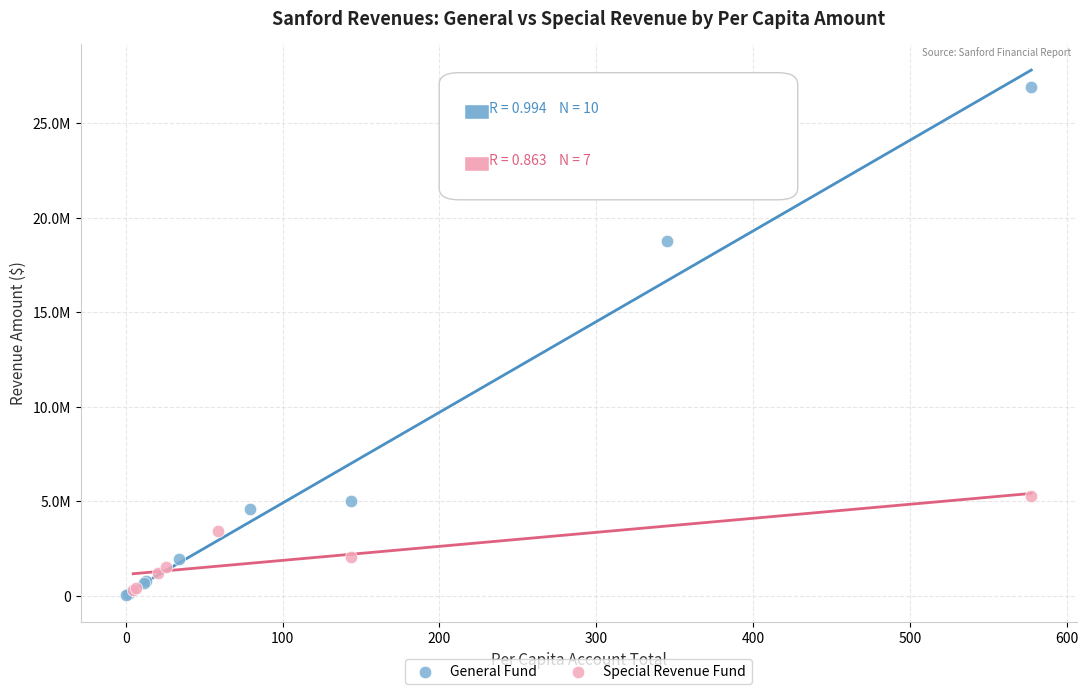

What are all the series names shown in the legend?

General Fund, Special Revenue Fund